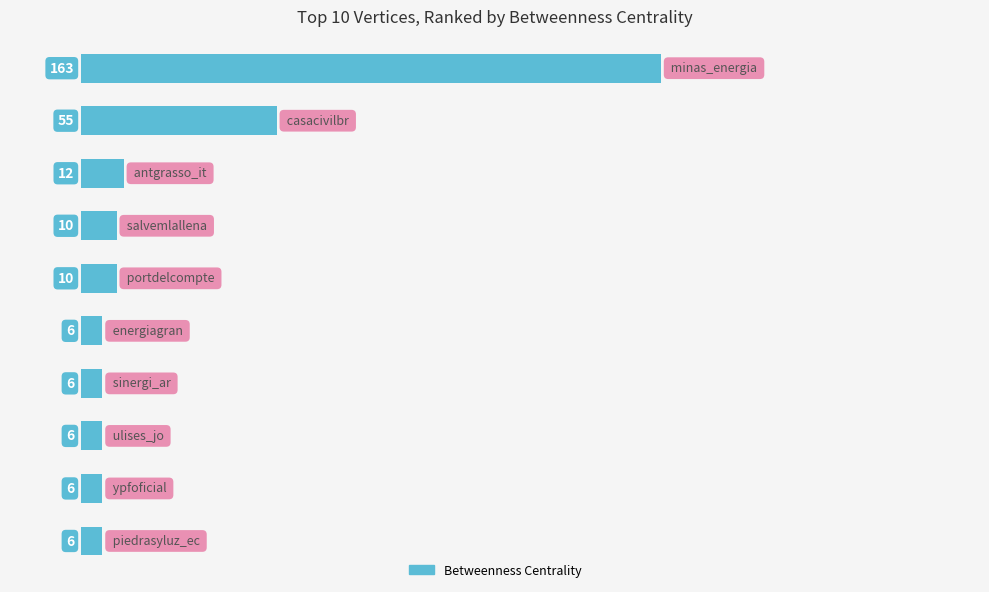

What is the difference between the maximum and minimum values?

157